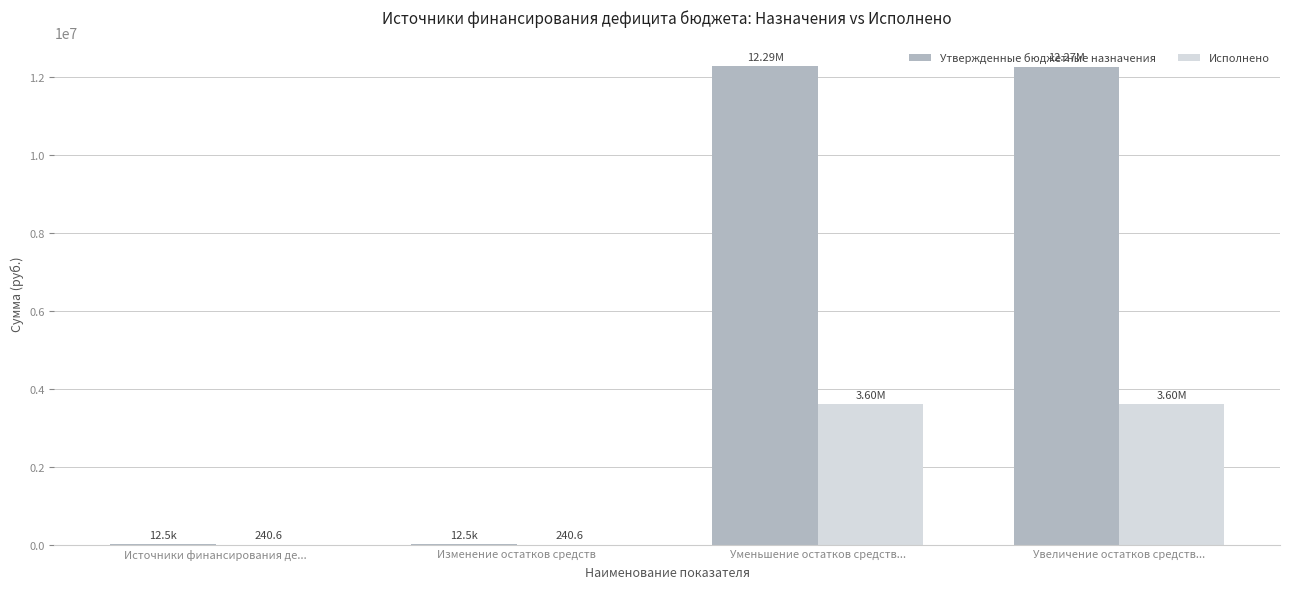

Which series has the largest total across all categories?

Утвержденные бюджетные назначения